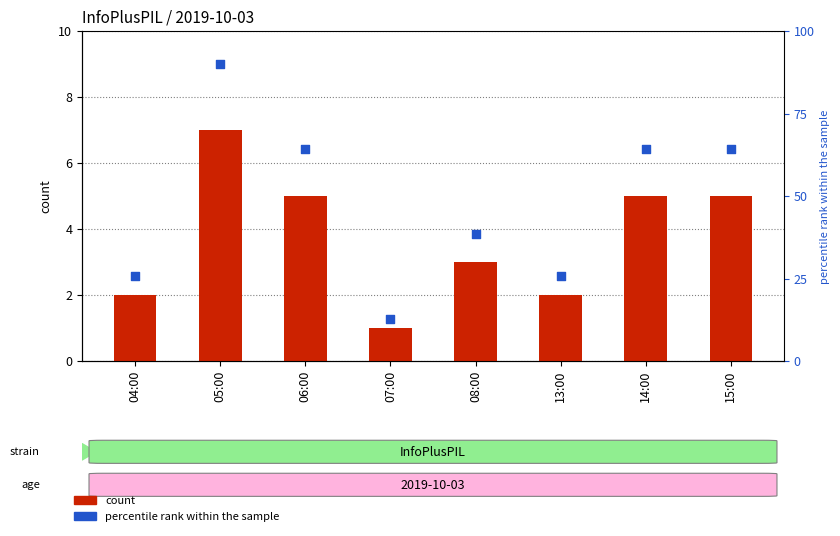

Is the value of percentile rank within the sample at 06:00 greater than the value of count at 04:00?

Yes